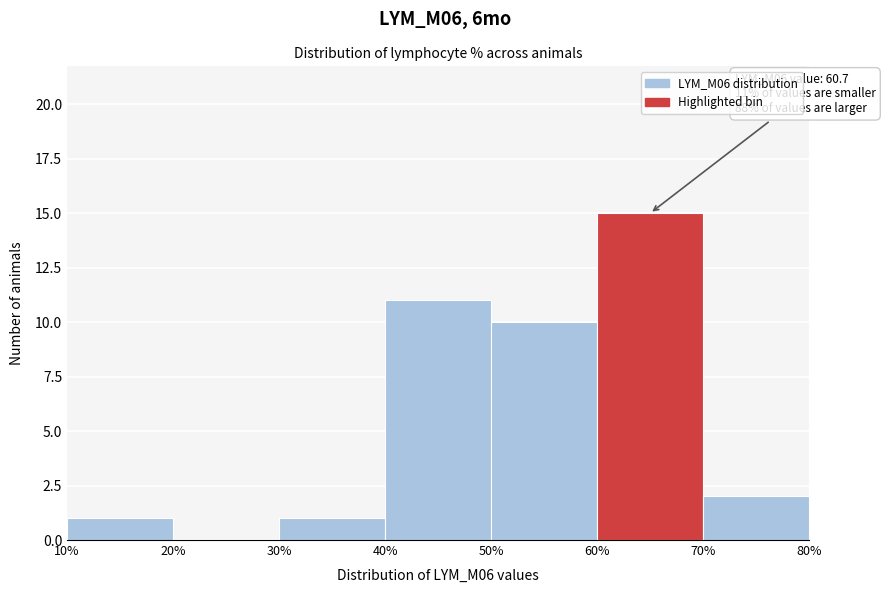

Which range on the x-axis has the tallest bar?

60% to 70%